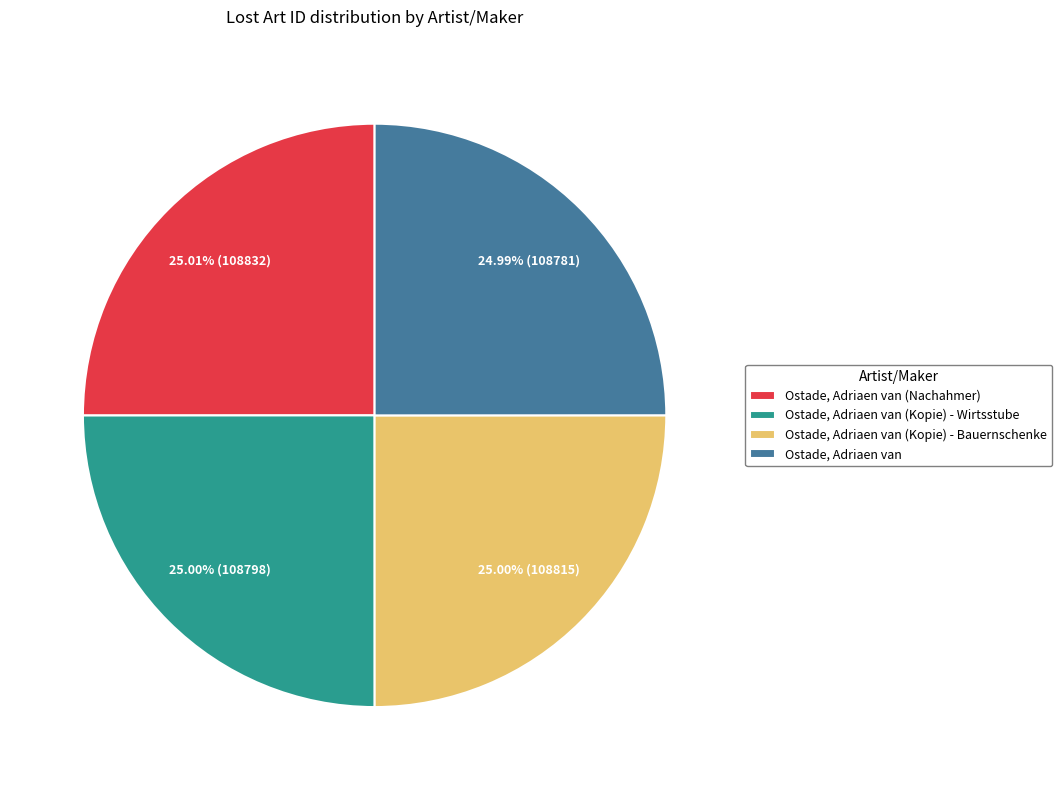

How many slices are in this pie chart?

4